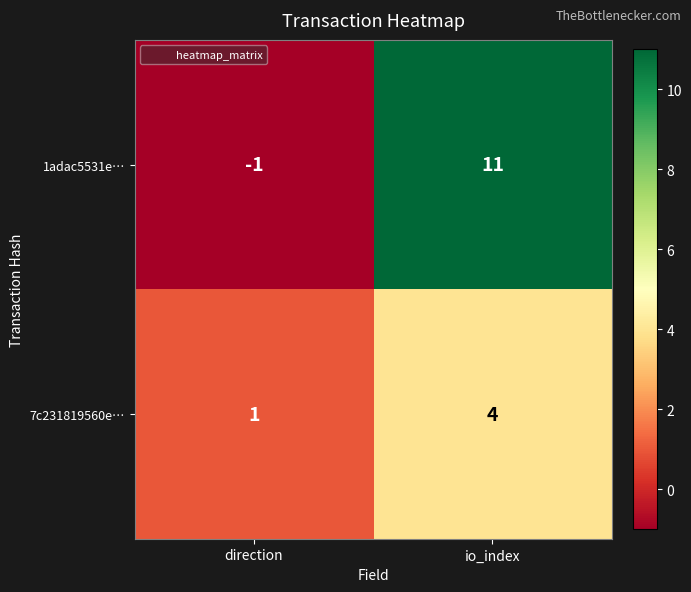

The 7c231819560e… series shows 2 at direction. True or false?

False